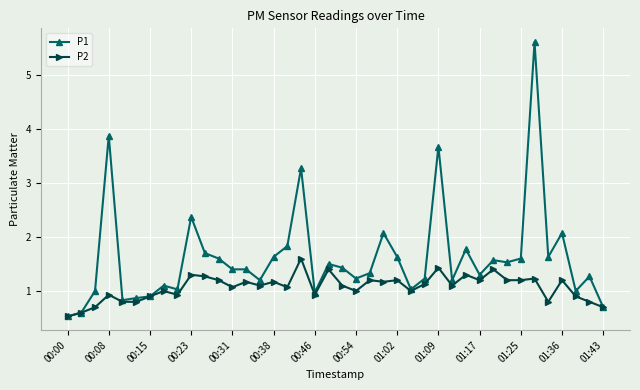

What is the value of the P1 point at the 30th from the left?

1.8